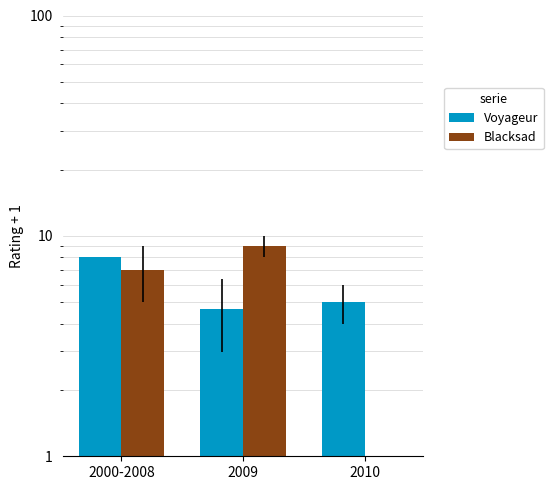

What is the label of the 3rd bar from the left?

2010